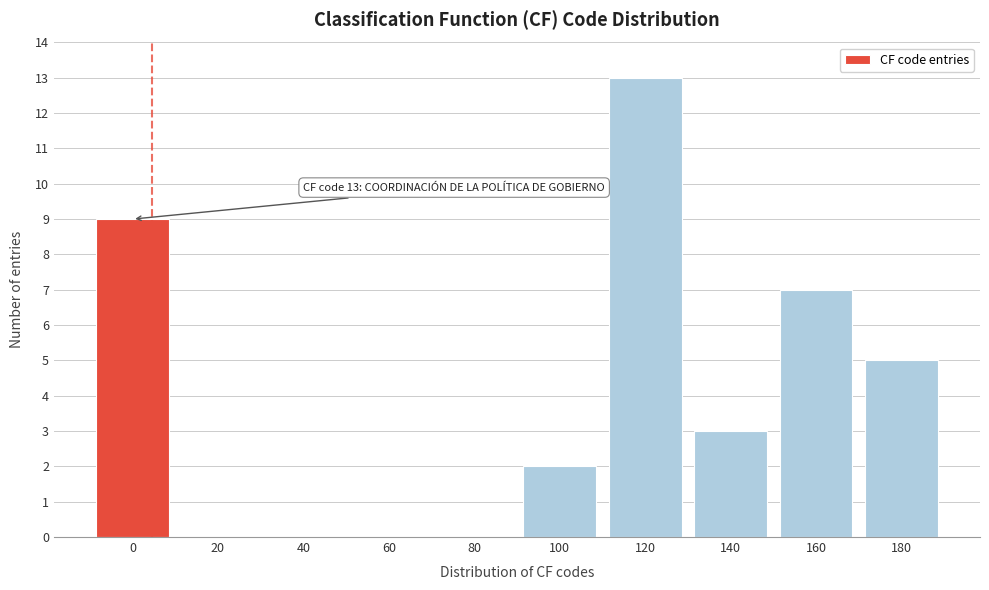

Reading left to right, extract all data points from this chart.

0=9	20=0	40=0	60=0	80=0	100=2	120=13	140=3	160=7	180=5